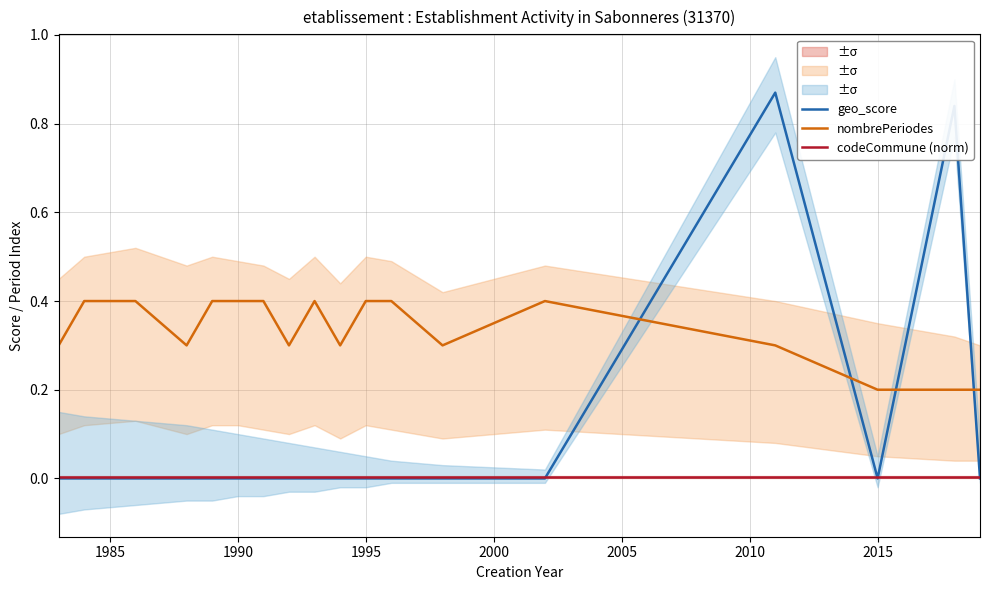

True or false: nombrePeriodes and geo_score intersect in this chart.

True